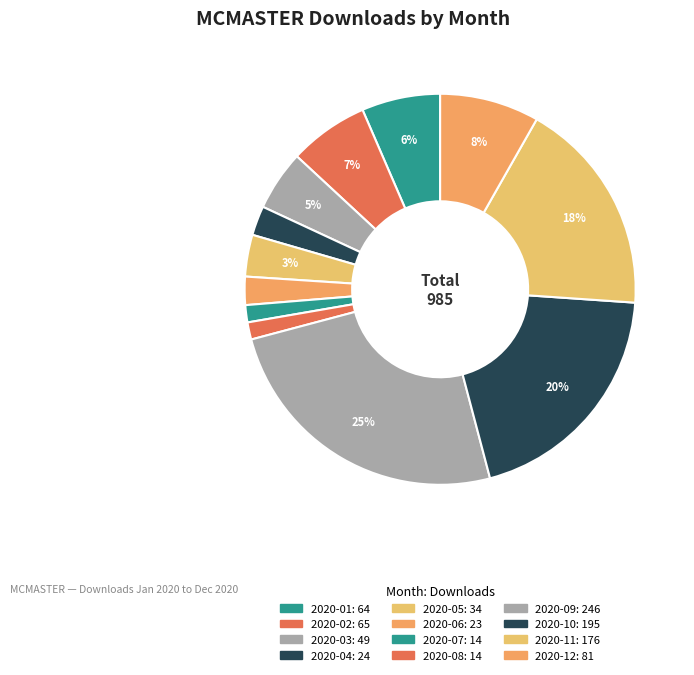

What percentage is the 2020-12 slice, to the nearest percent?

8%